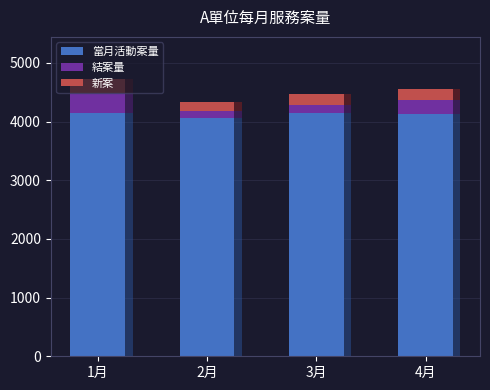

What is the label of the 1st bar from the left?

1月